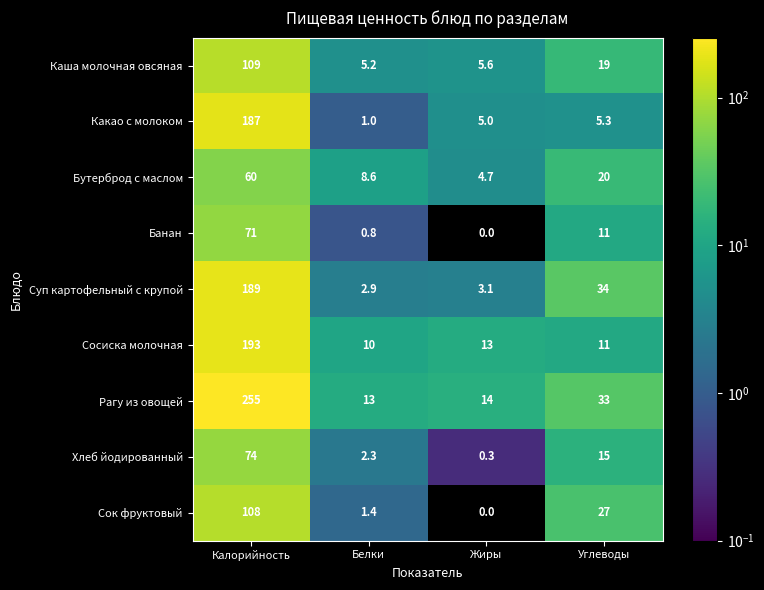

What is the difference between the highest and lowest values at Углеводы?

28.7